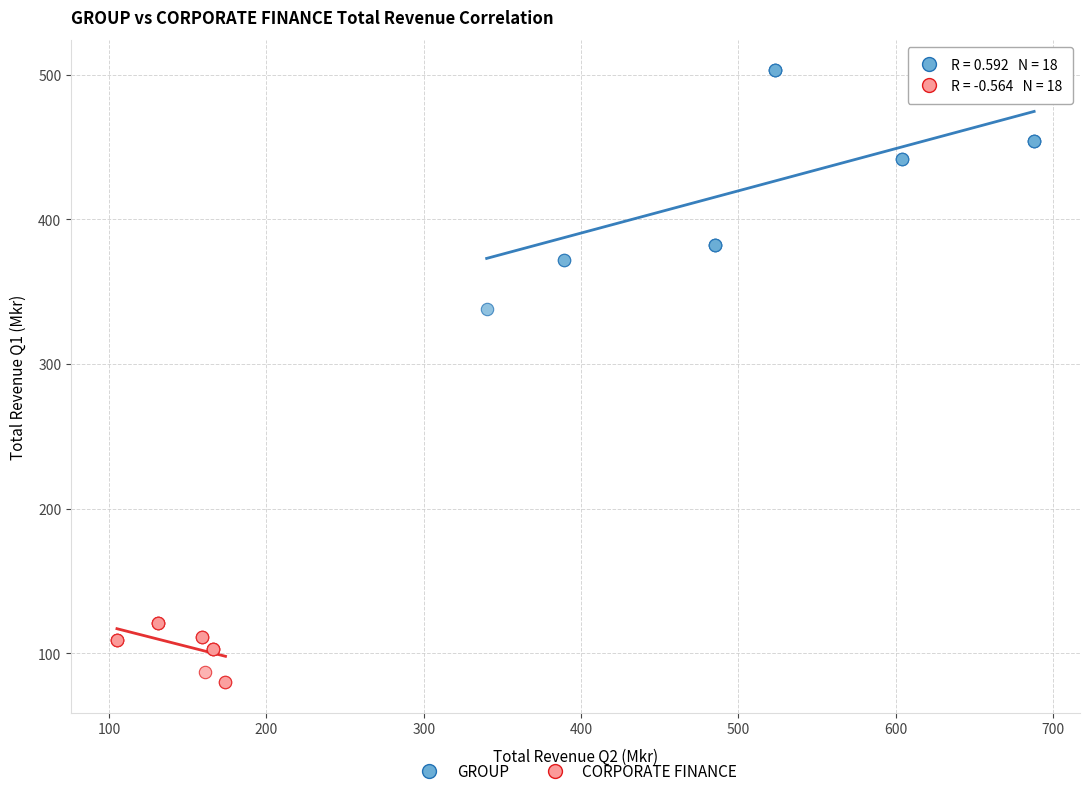

Which series contains the lowest Y value?

CORPORATE FINANCE